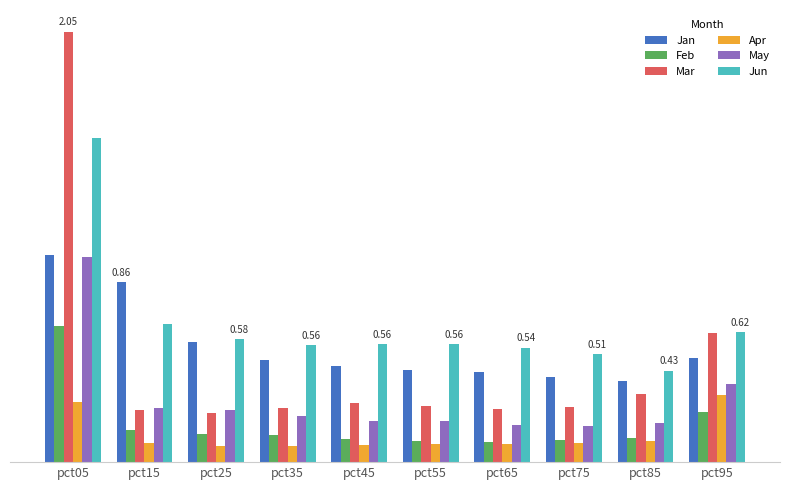

Reading right to left, what are all the values shown in this chart?

Jan: pct95=0.5	pct85=0.4	pct75=0.4	pct65=0.4	pct55=0.4	pct45=0.5	pct35=0.5	pct25=0.6	pct15=0.9	pct05=1.0
Feb: pct95=0.2	pct85=0.1	pct75=0.1	pct65=0.1	pct55=0.1	pct45=0.1	pct35=0.1	pct25=0.1	pct15=0.2	pct05=0.6
Mar: pct95=0.6	pct85=0.3	pct75=0.3	pct65=0.3	pct55=0.3	pct45=0.3	pct35=0.3	pct25=0.2	pct15=0.2	pct05=2.0
Apr: pct95=0.3	pct85=0.1	pct75=0.1	pct65=0.1	pct55=0.1	pct45=0.1	pct35=0.1	pct25=0.1	pct15=0.1	pct05=0.3
May: pct95=0.4	pct85=0.2	pct75=0.2	pct65=0.2	pct55=0.2	pct45=0.2	pct35=0.2	pct25=0.2	pct15=0.3	pct05=1.0
Jun: pct95=0.6	pct85=0.4	pct75=0.5	pct65=0.5	pct55=0.6	pct45=0.6	pct35=0.6	pct25=0.6	pct15=0.7	pct05=1.5